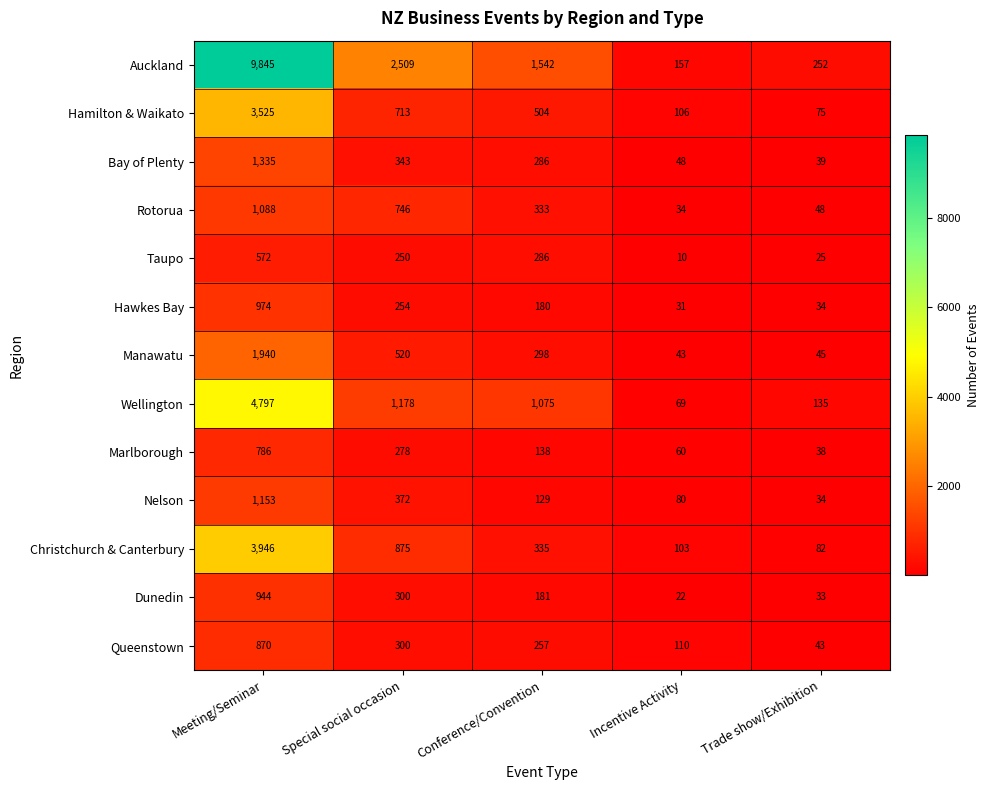

What is the difference between the highest and lowest values at Incentive Activity?

147